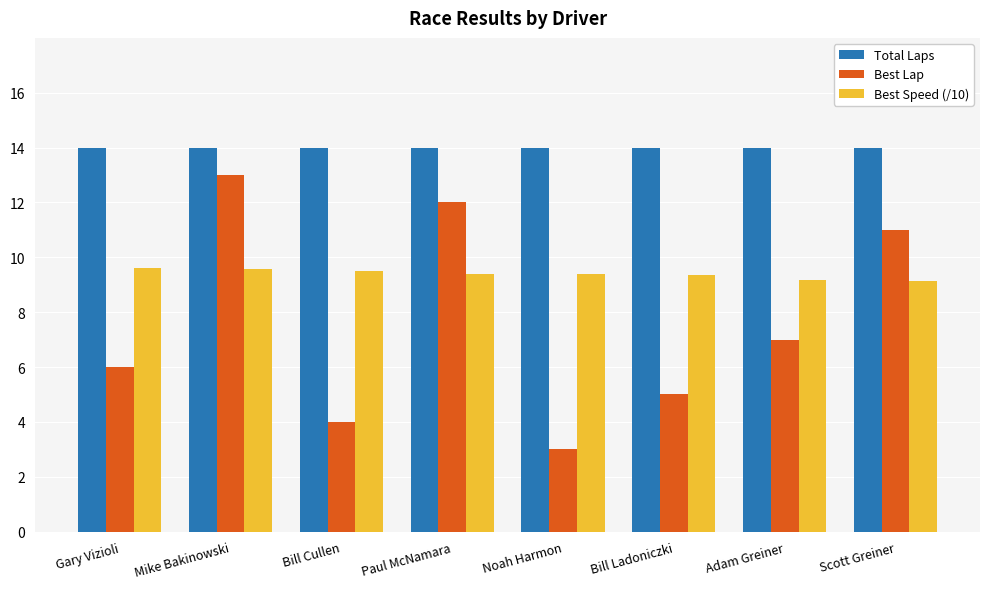

How many groups of bars are there?

8